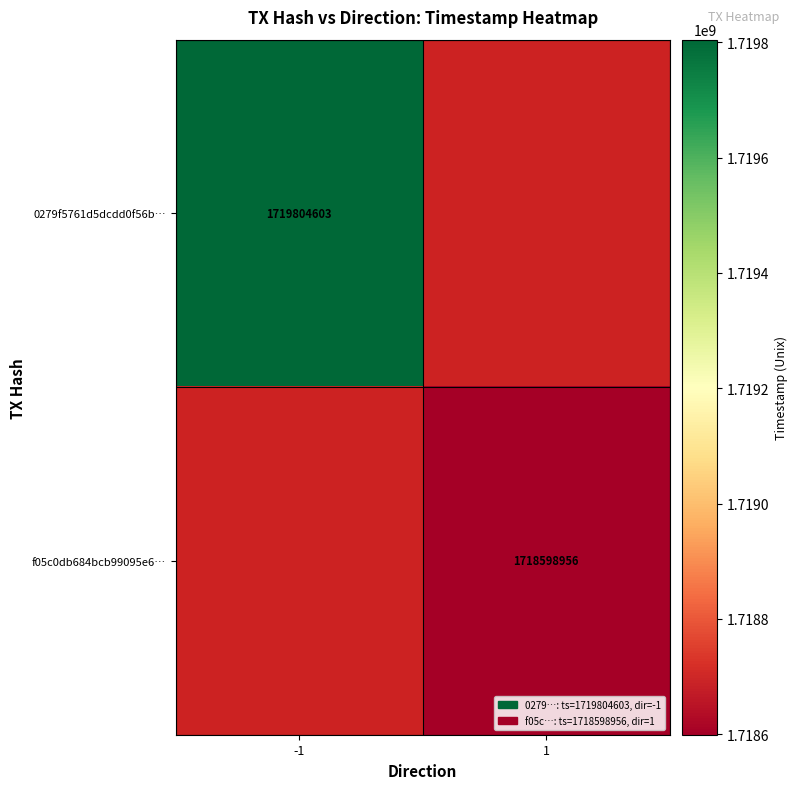

The value of f05c0db684bcb99095e6… at 1 is 2444435764. True or false?

False